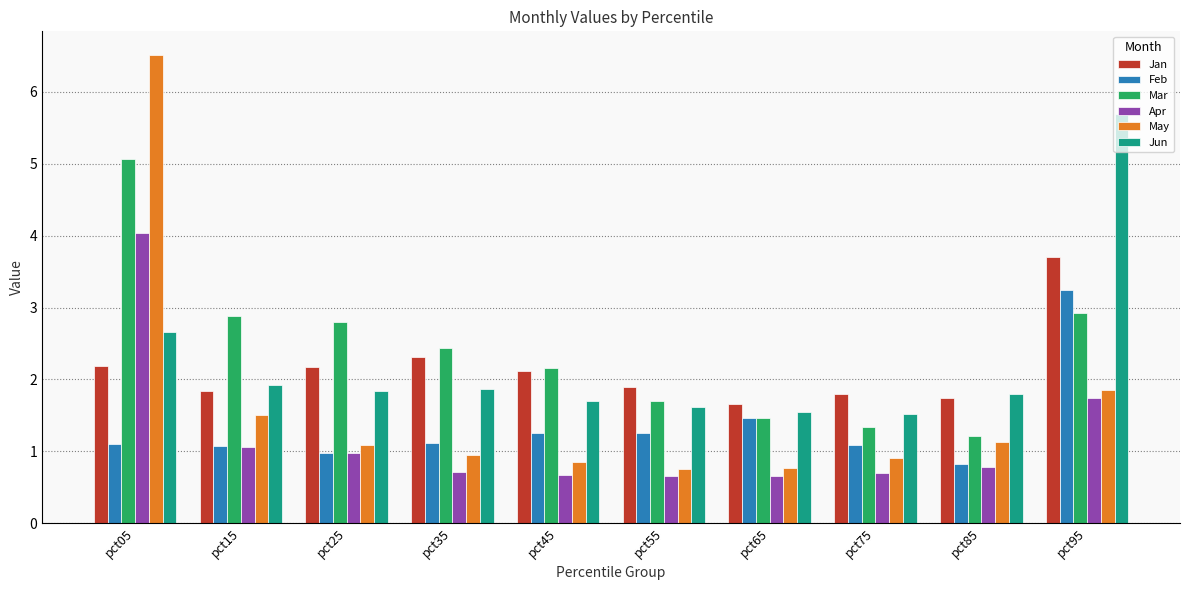

What is the maximum value for Apr?

4.0